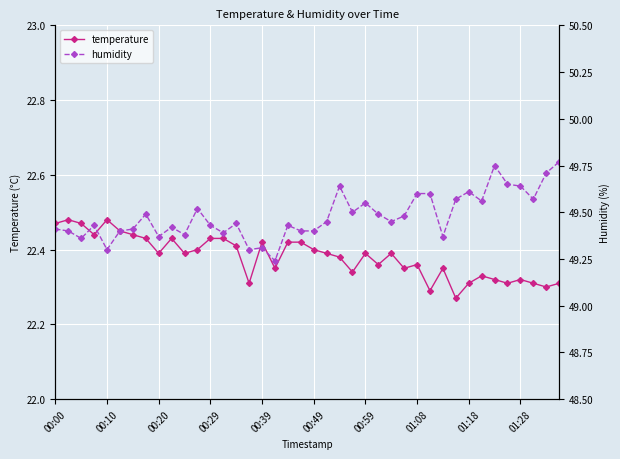

Rank the series by their maximum value, from highest to lowest.

humidity, temperature